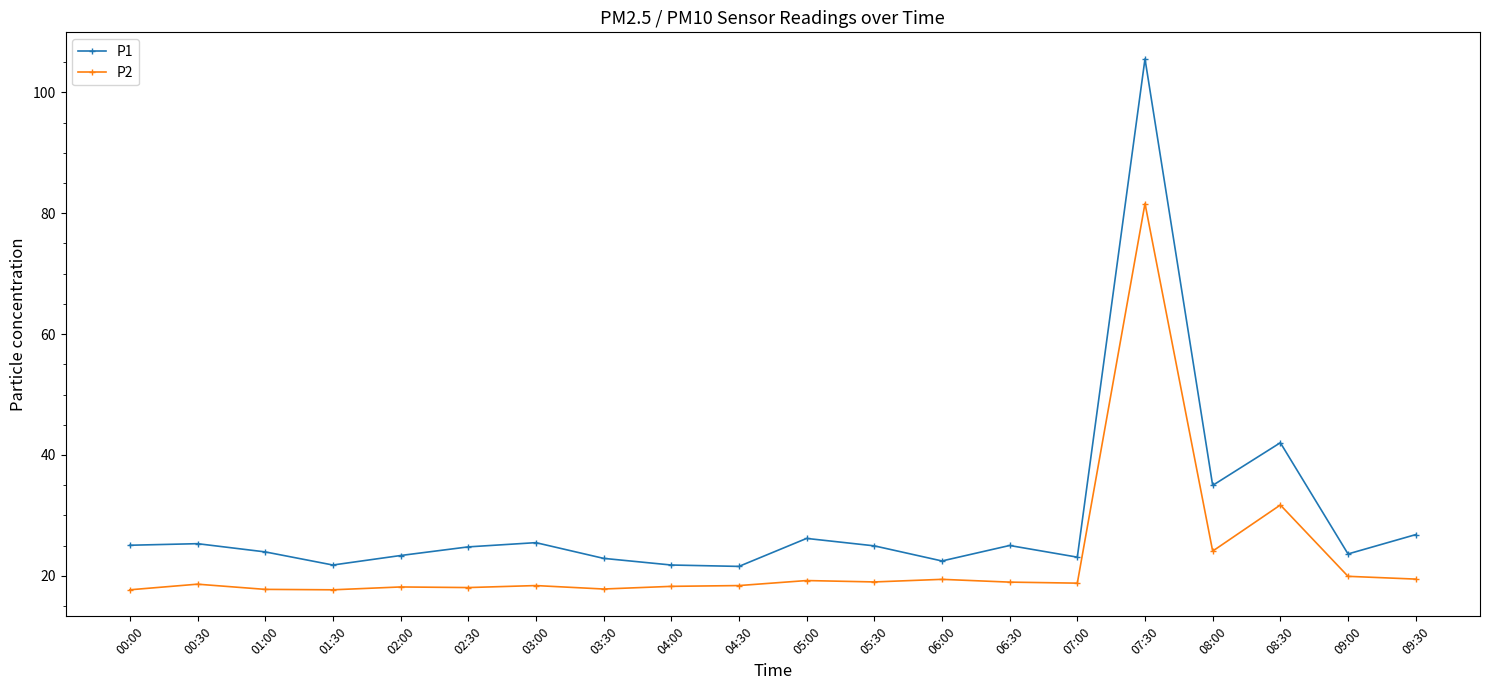

What is the label of the 15th point from the right?

02:30